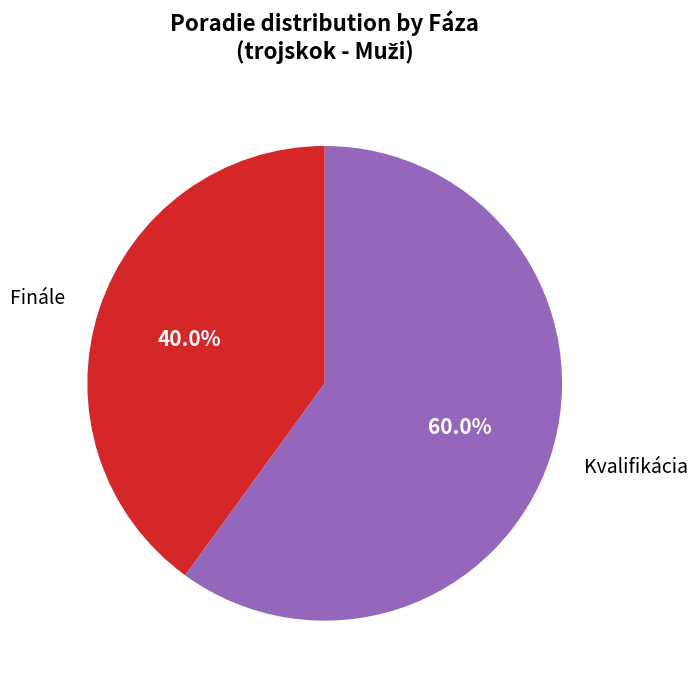

What percentage is NOT represented by Kvalifikácia?

40.0%